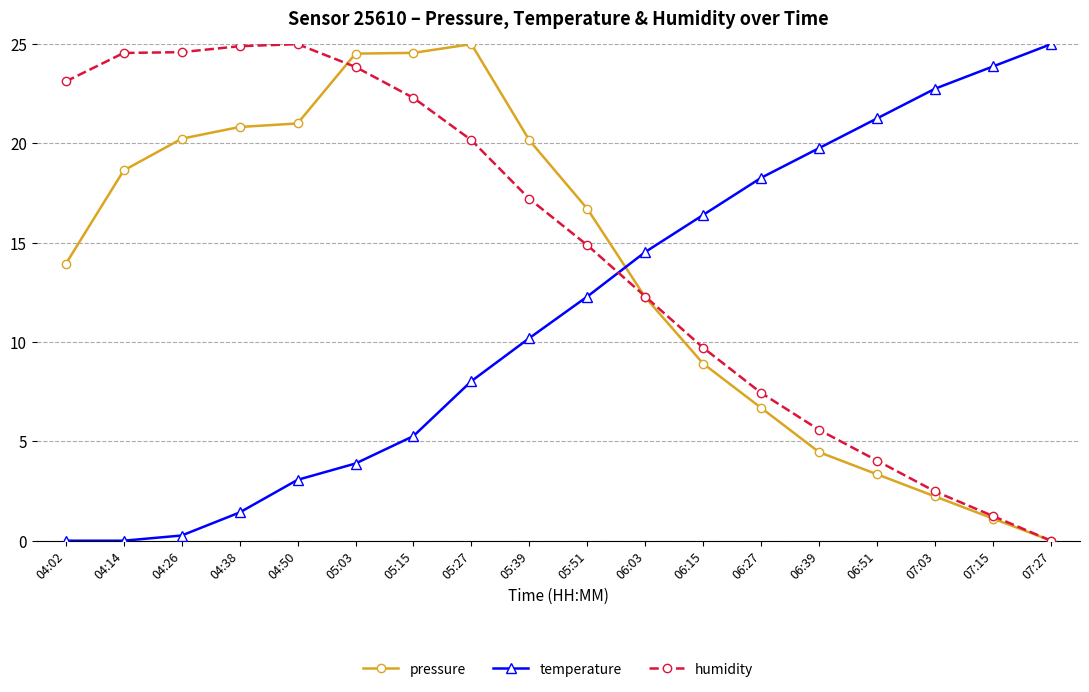

At which label does pressure reach its minimum?

07:27